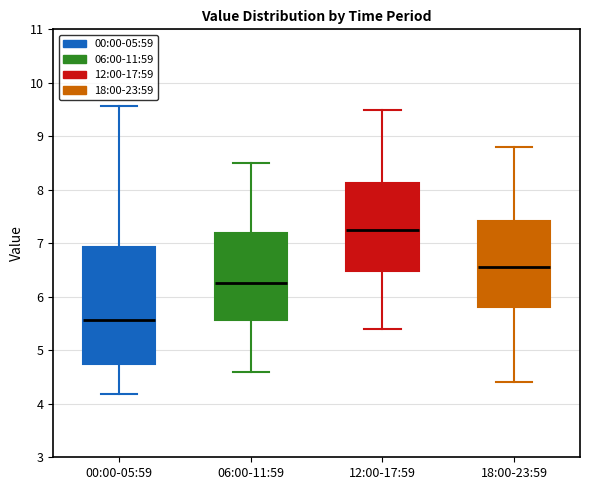

Reading left to right, read every box against the y-axis: the position of its median line, the range the box covers, and the ends of its whiskers. The values are not printed on the chart, so give them approximately, as read against the axis.

00:00-05:59: median 5.6, box 4.7 to 6.9, whiskers 4.2 to 9.6
06:00-11:59: median 6.3, box 5.6 to 7.2, whiskers 4.6 to 8.5
12:00-17:59: median 7.3, box 6.5 to 8.1, whiskers 5.4 to 9.5
18:00-23:59: median 6.6, box 5.8 to 7.4, whiskers 4.4 to 8.8